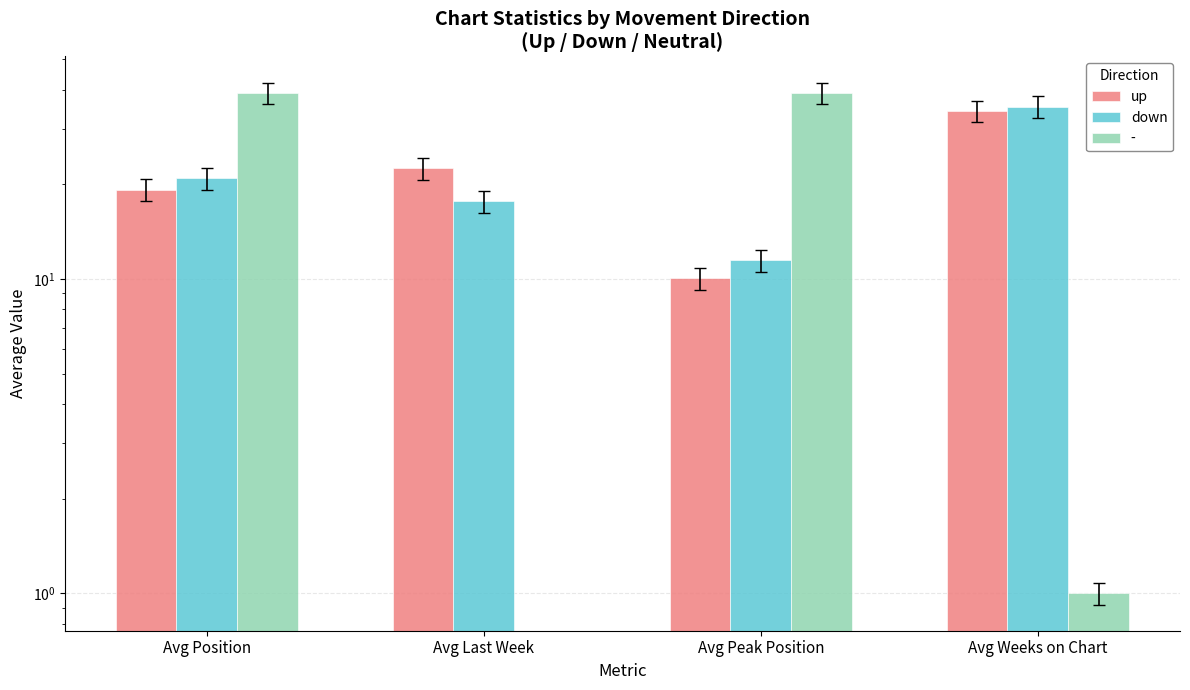

What is the maximum value for up?

34.2